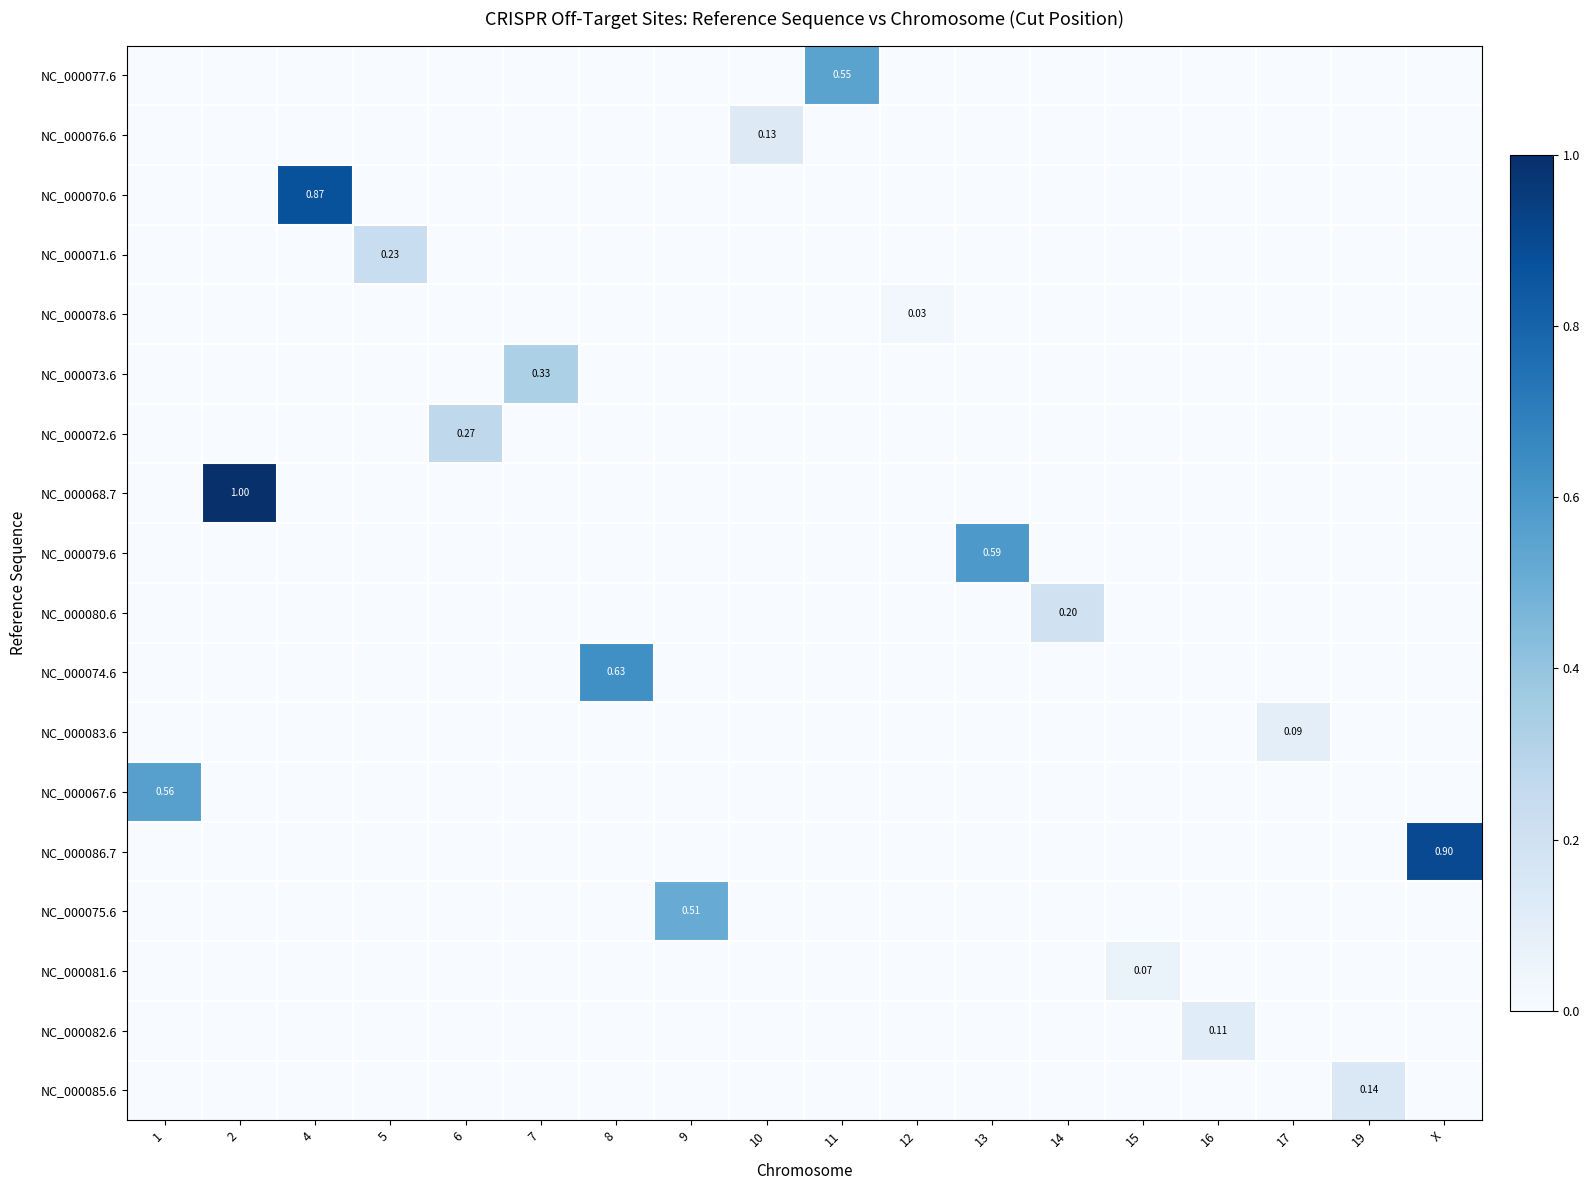

Which series has the largest total across all categories?

NC_000068.7